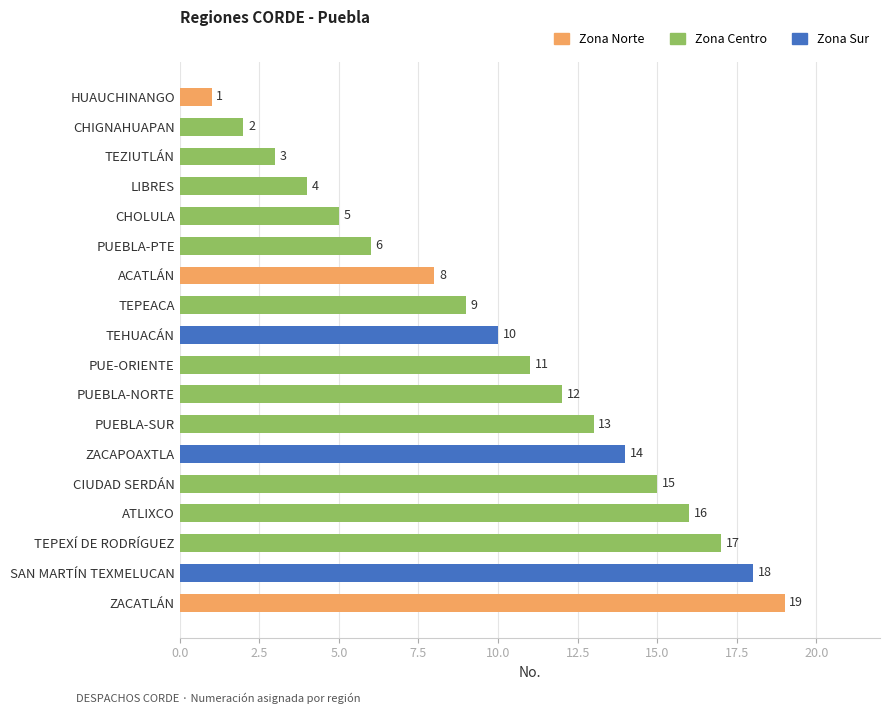

What is the label of the 17th bar from the bottom?

CHIGNAHUAPAN